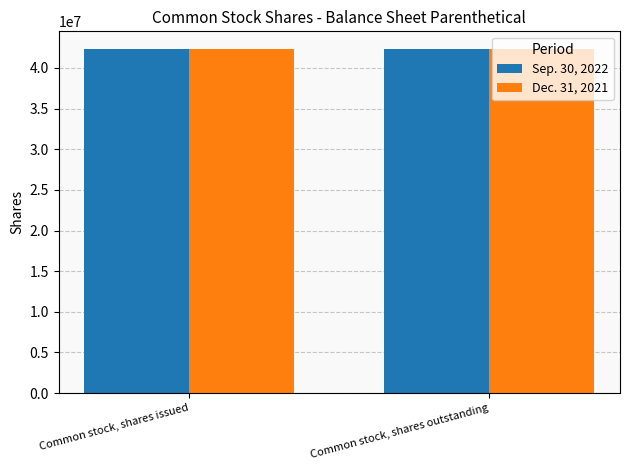

What is the total value across all series at Common stock, shares outstanding?

84729484